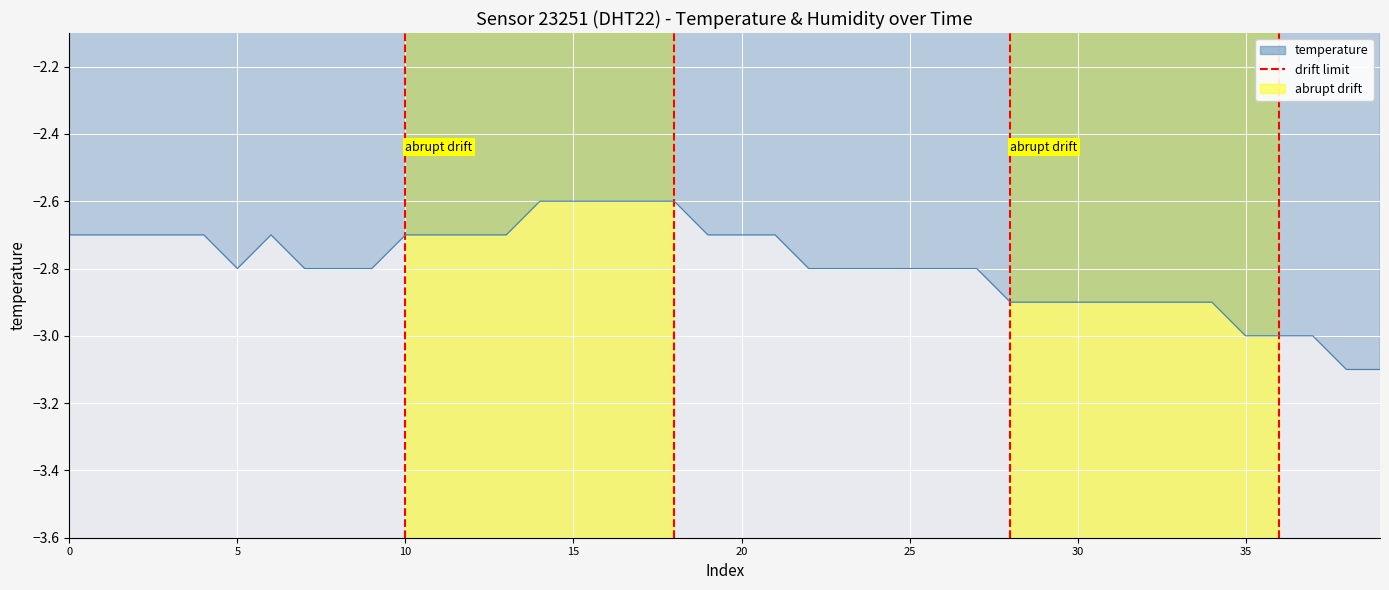

How many interior local peaks (higher than both neighbors) does the data have?

1